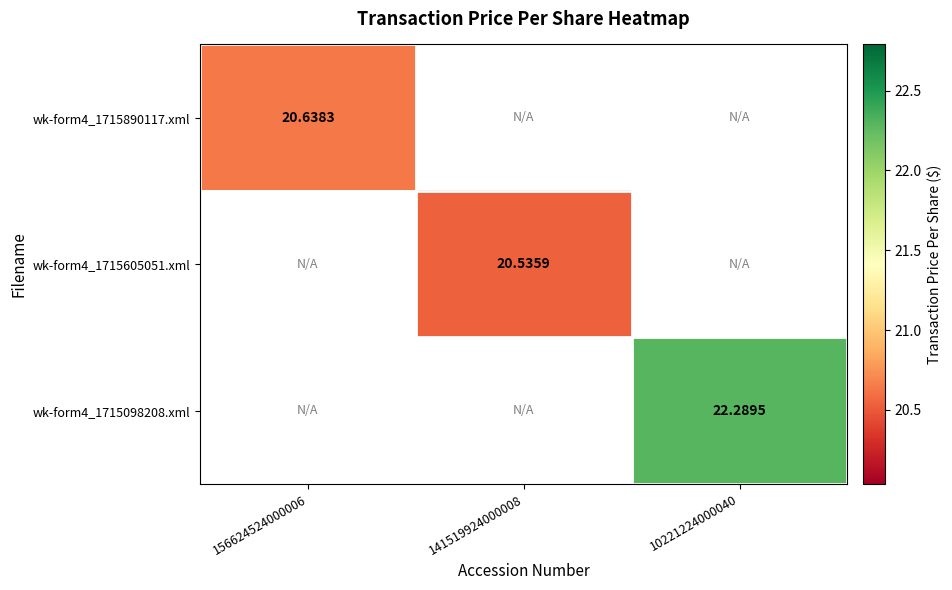

Rank the categories by wk-form4_1715098208.xml value from lowest to highest.

156624524000006, 141519924000008, 10221224000040